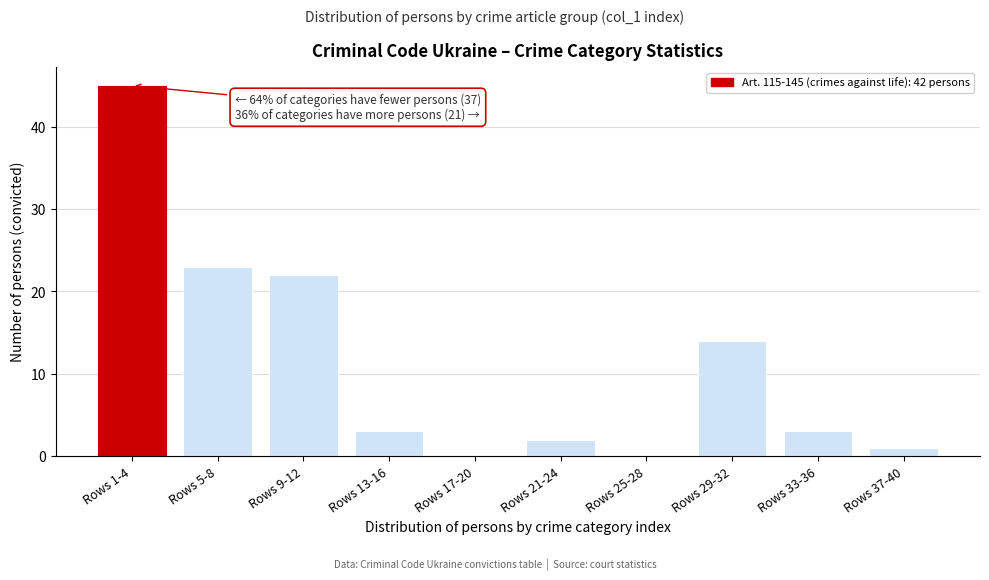

Reading left to right, extract all data points from this chart.

Rows 1-4=45	Rows 5-8=23	Rows 9-12=22	Rows 13-16=3	Rows 17-20=0	Rows 21-24=2	Rows 25-28=0	Rows 29-32=14	Rows 33-36=3	Rows 37-40=1